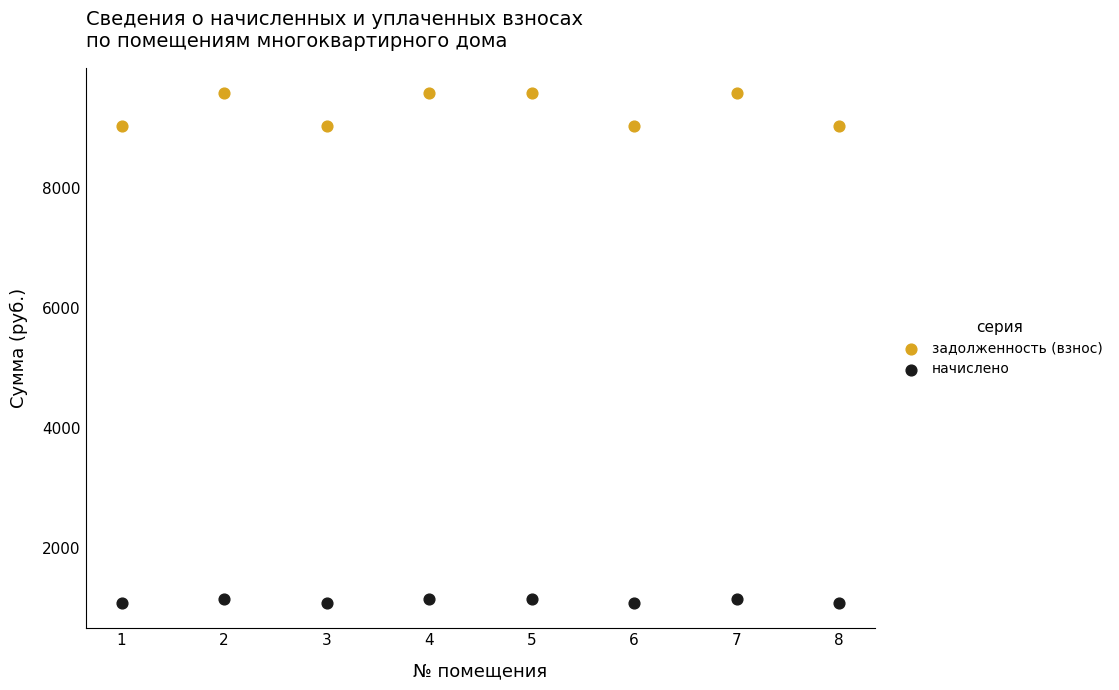

Across all data points, what is the range of Y values (max minus min)?

8488.6